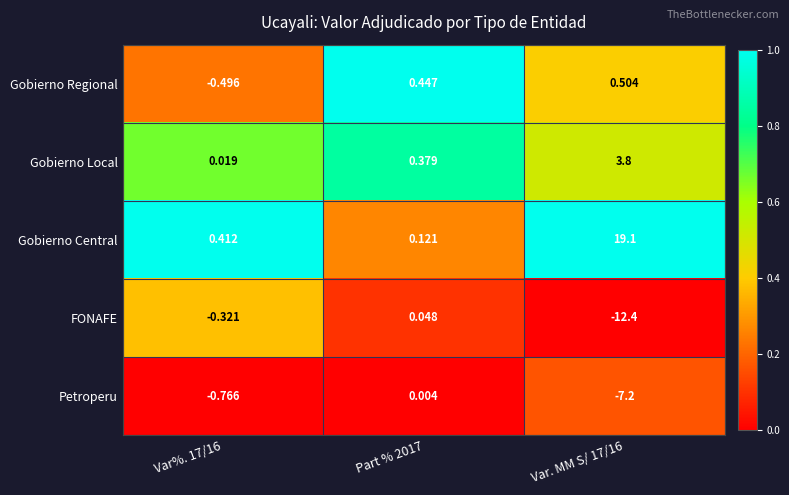

What is the difference between the highest and lowest values at Var%. 17/16?

1.2